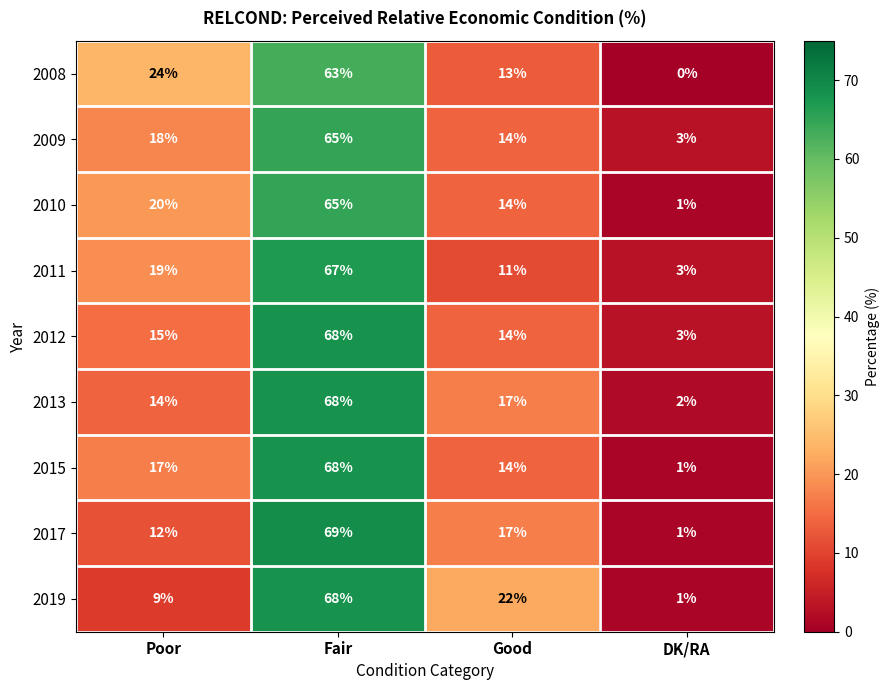

Count the number of data series in this chart.

9